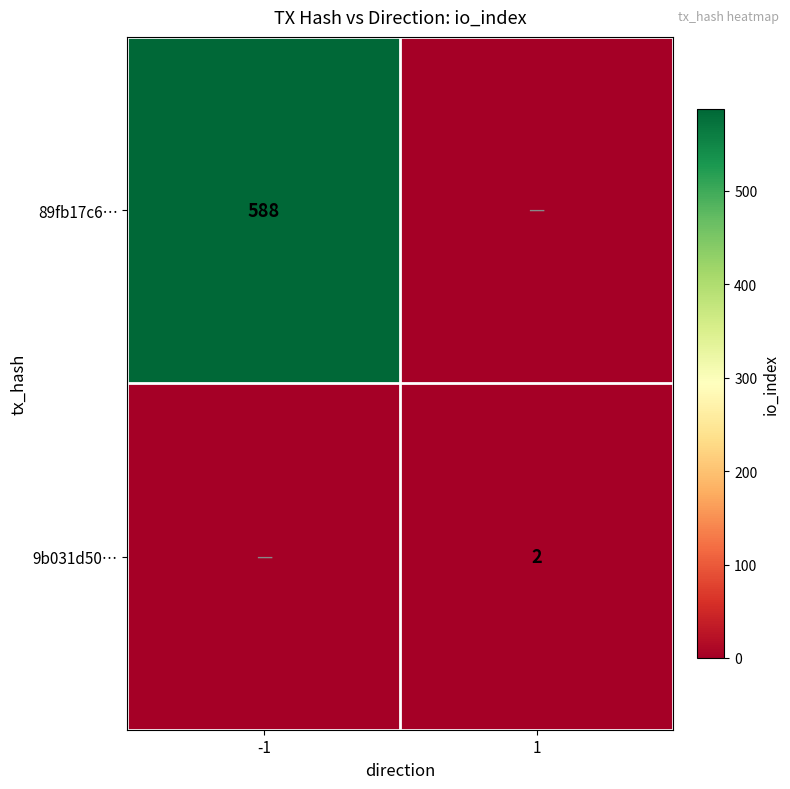

Is it true that 9b031d50… equals 2 at 1?

True